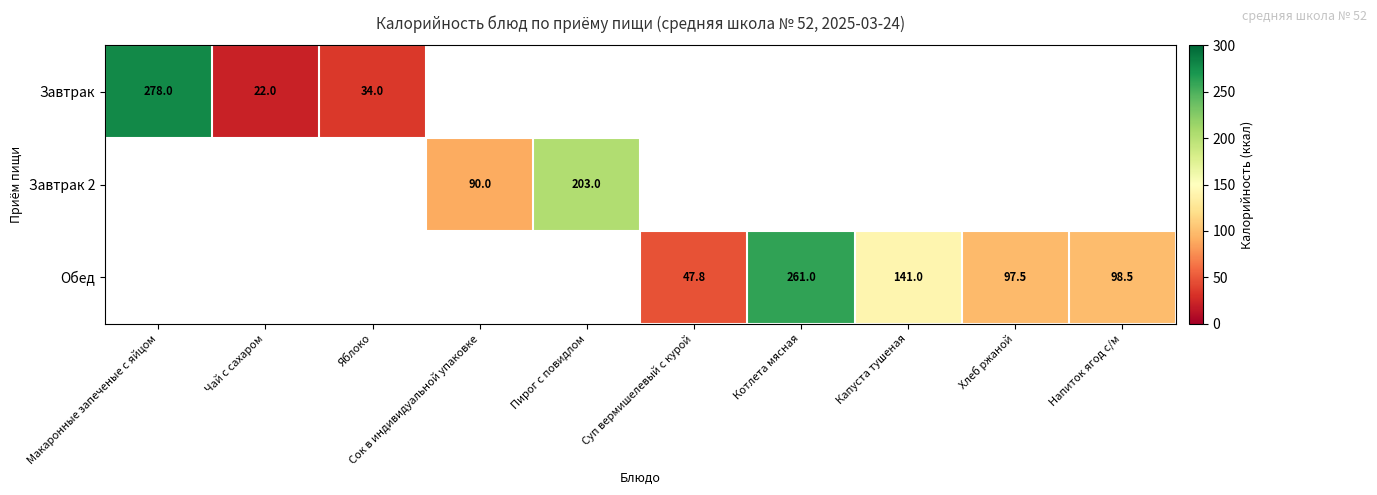

True or false: Обед has a value of 97.5 at Хлеб ржаной.

True